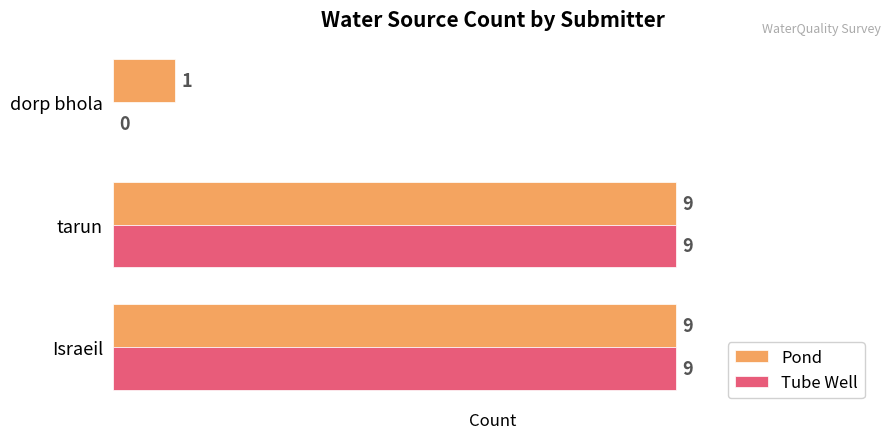

What is the sum of all Pond values?

19